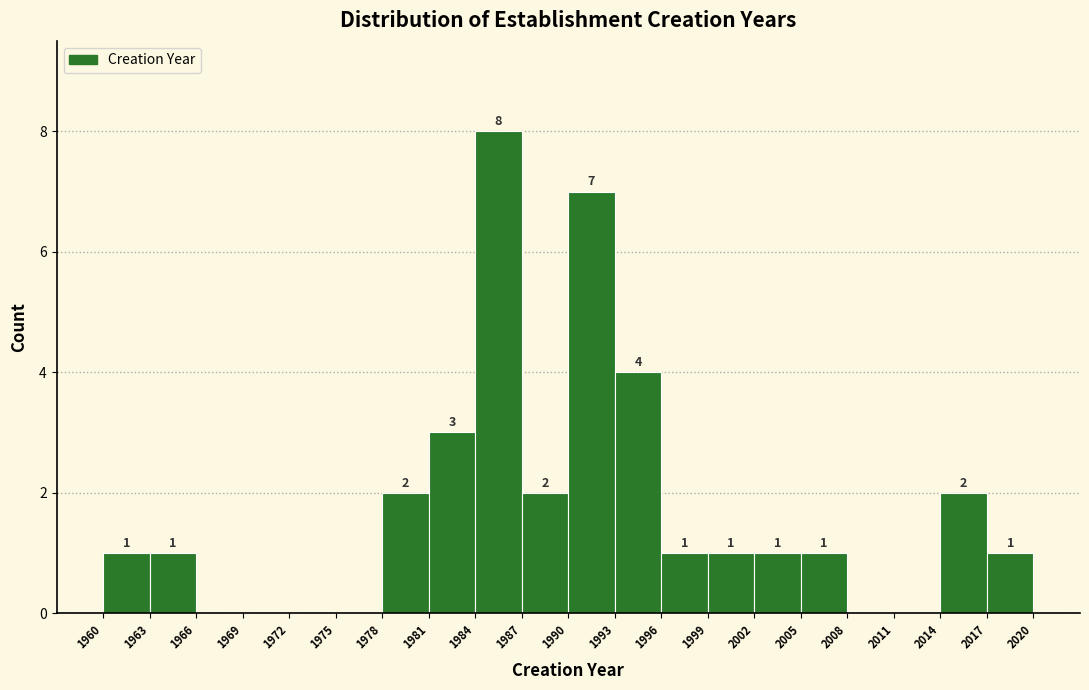

Which range on the x-axis has the tallest bar?

1984 to 1987